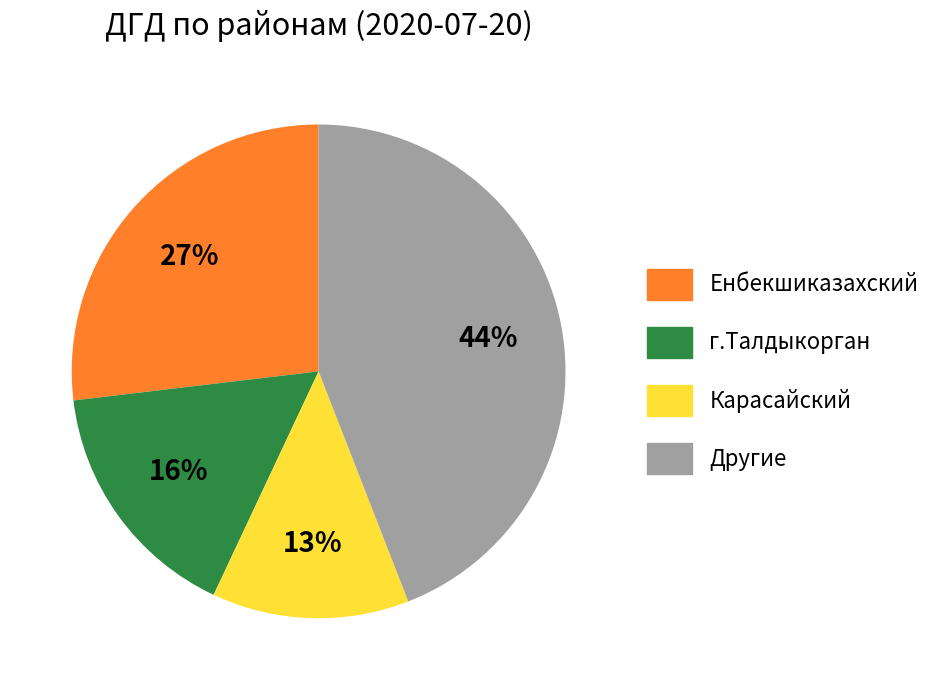

Approximately how many times larger is the value at Другие compared to Енбекшиказахский?

1.6